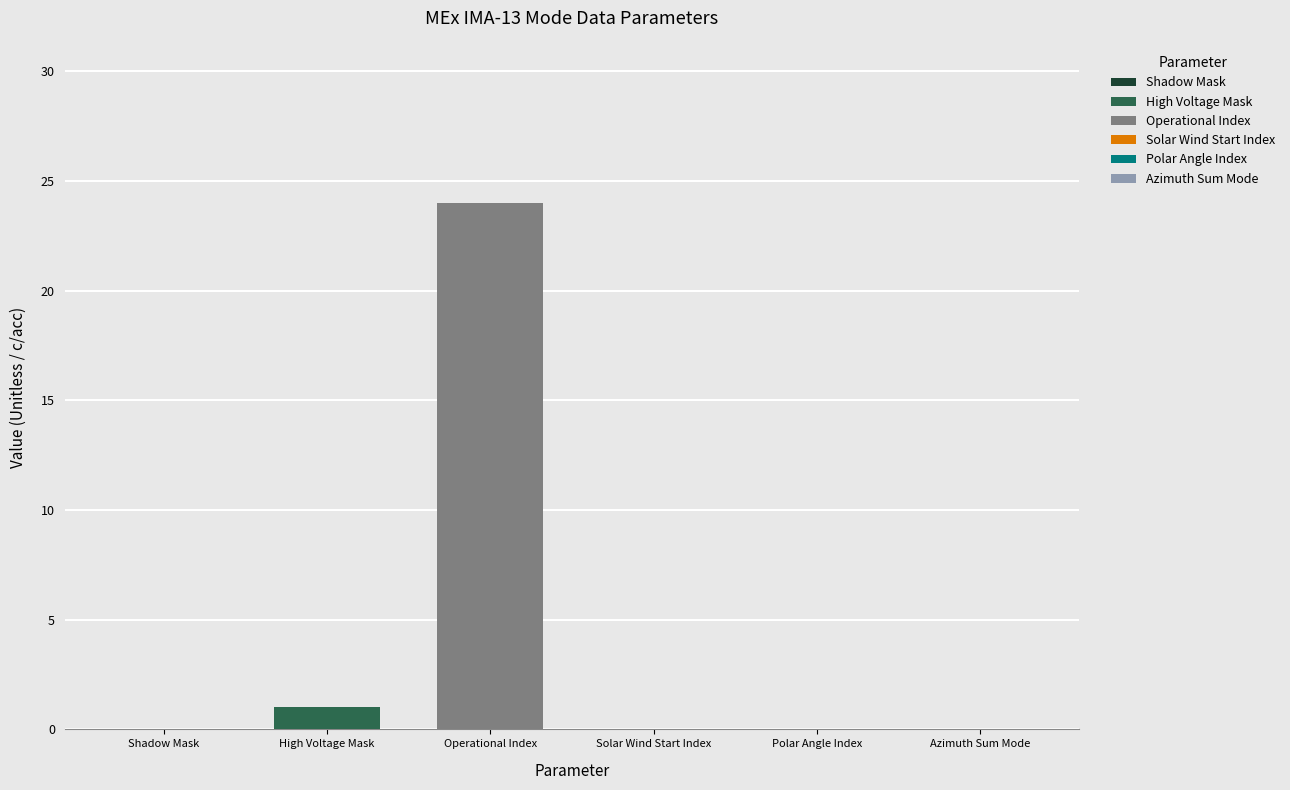

What is the greatest value displayed?

24